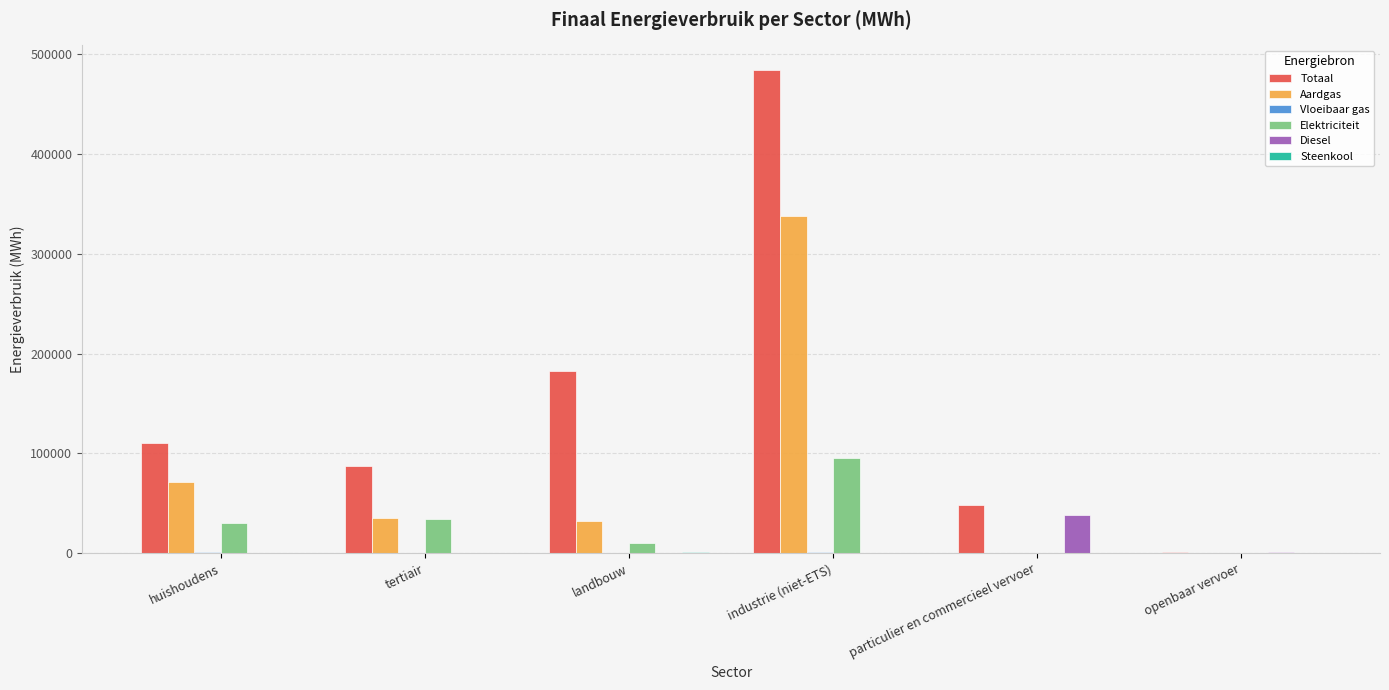

How many values in the Diesel series exceed 0?

2